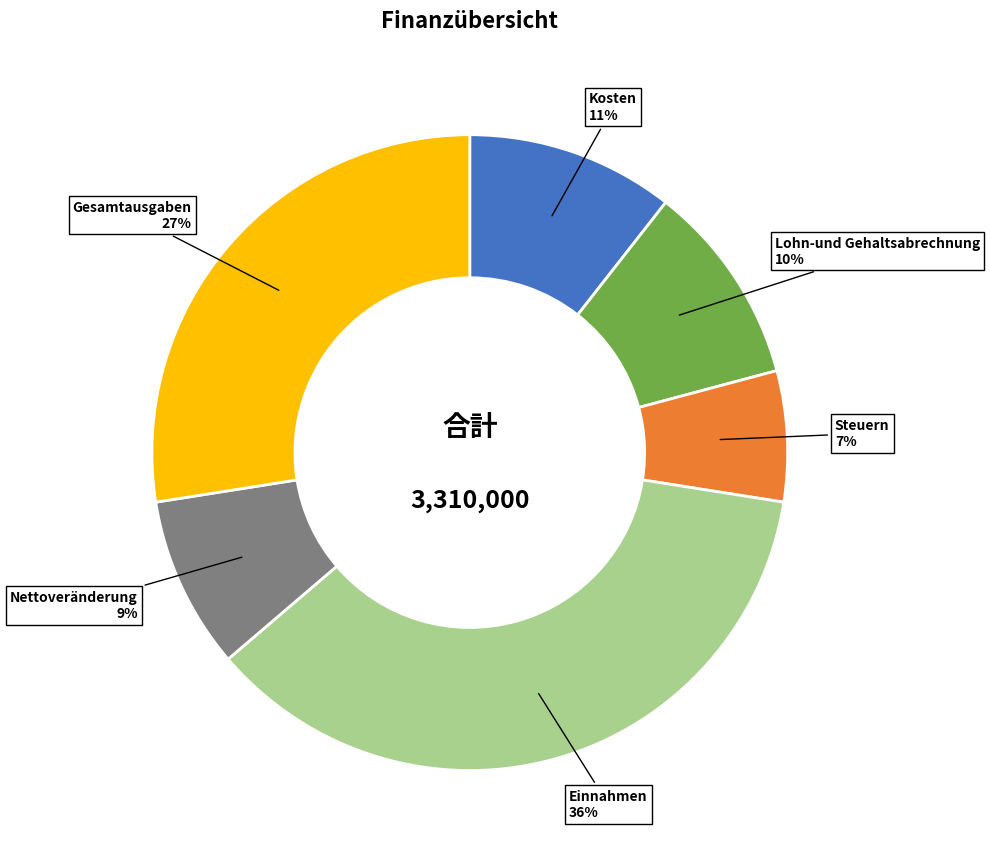

What percentage is the Einnahmen slice, to the nearest percent?

36%